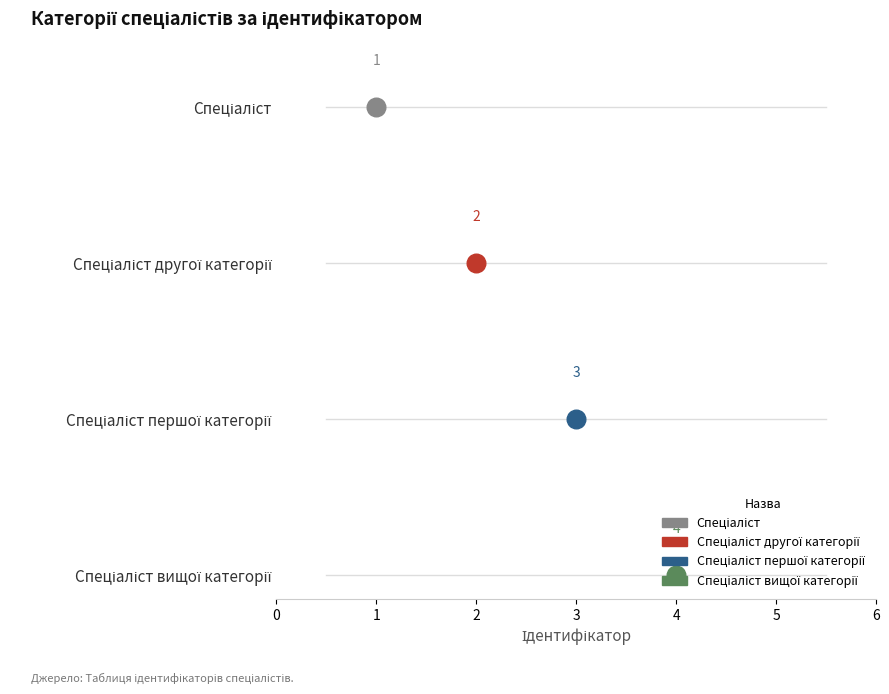

What is the change in value from Спеціаліст другої категорії to Спеціаліст вищої категорії?

+2